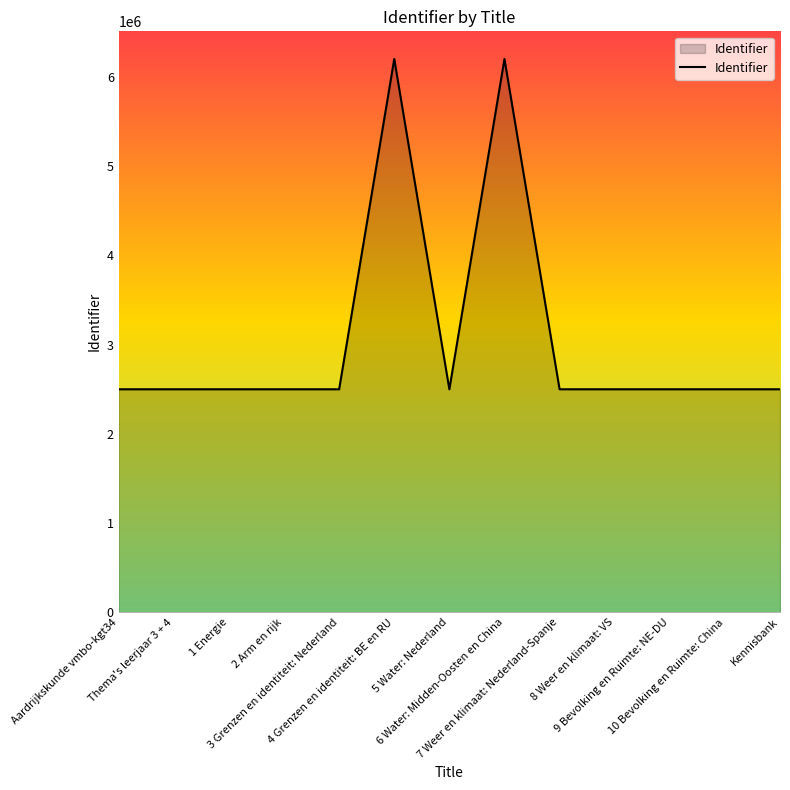

What is the maximum value shown in the chart?

6198784